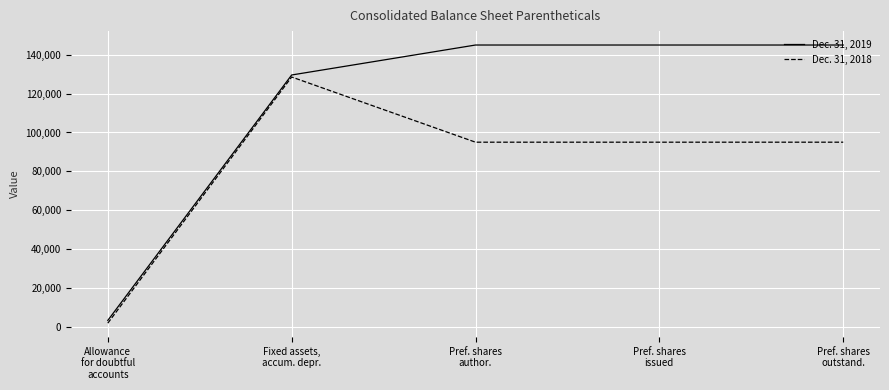

Which series has the widest spread of values?

Dec. 31, 2019